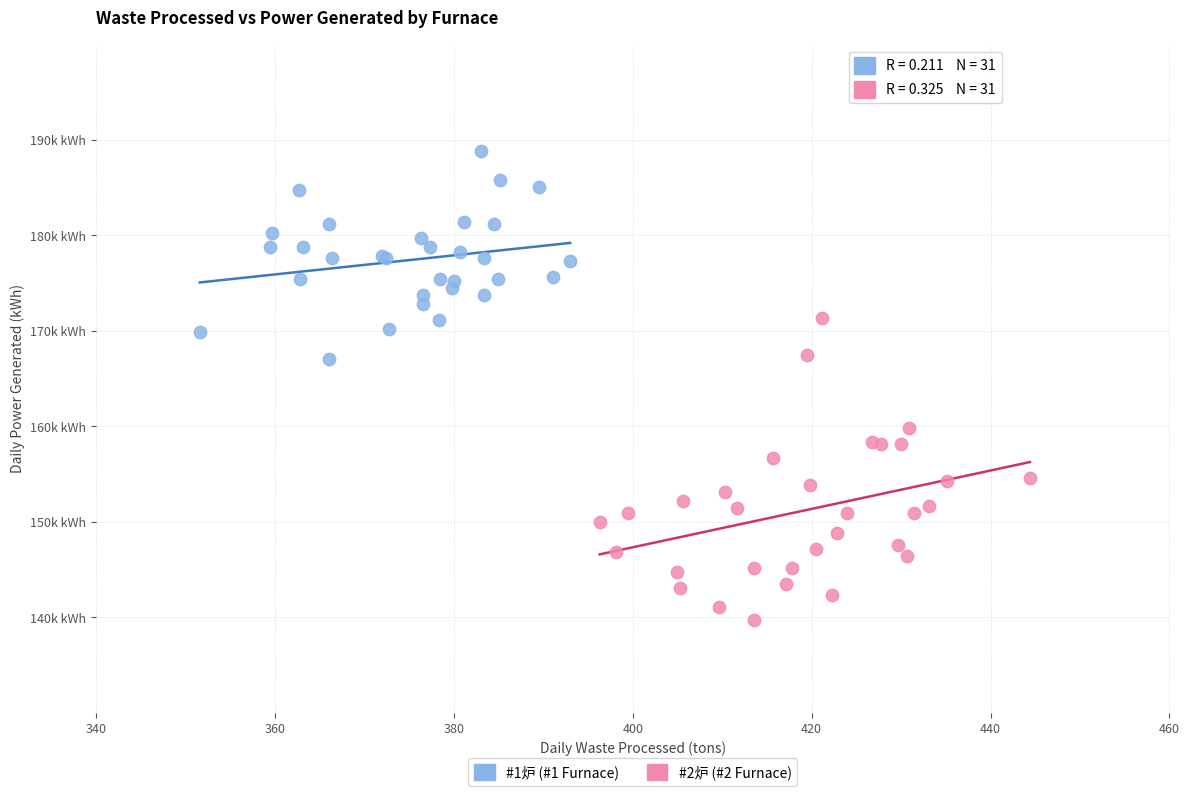

What are all the series names shown in the legend?

#1炉 (#1 Furnace), #2炉 (#2 Furnace)